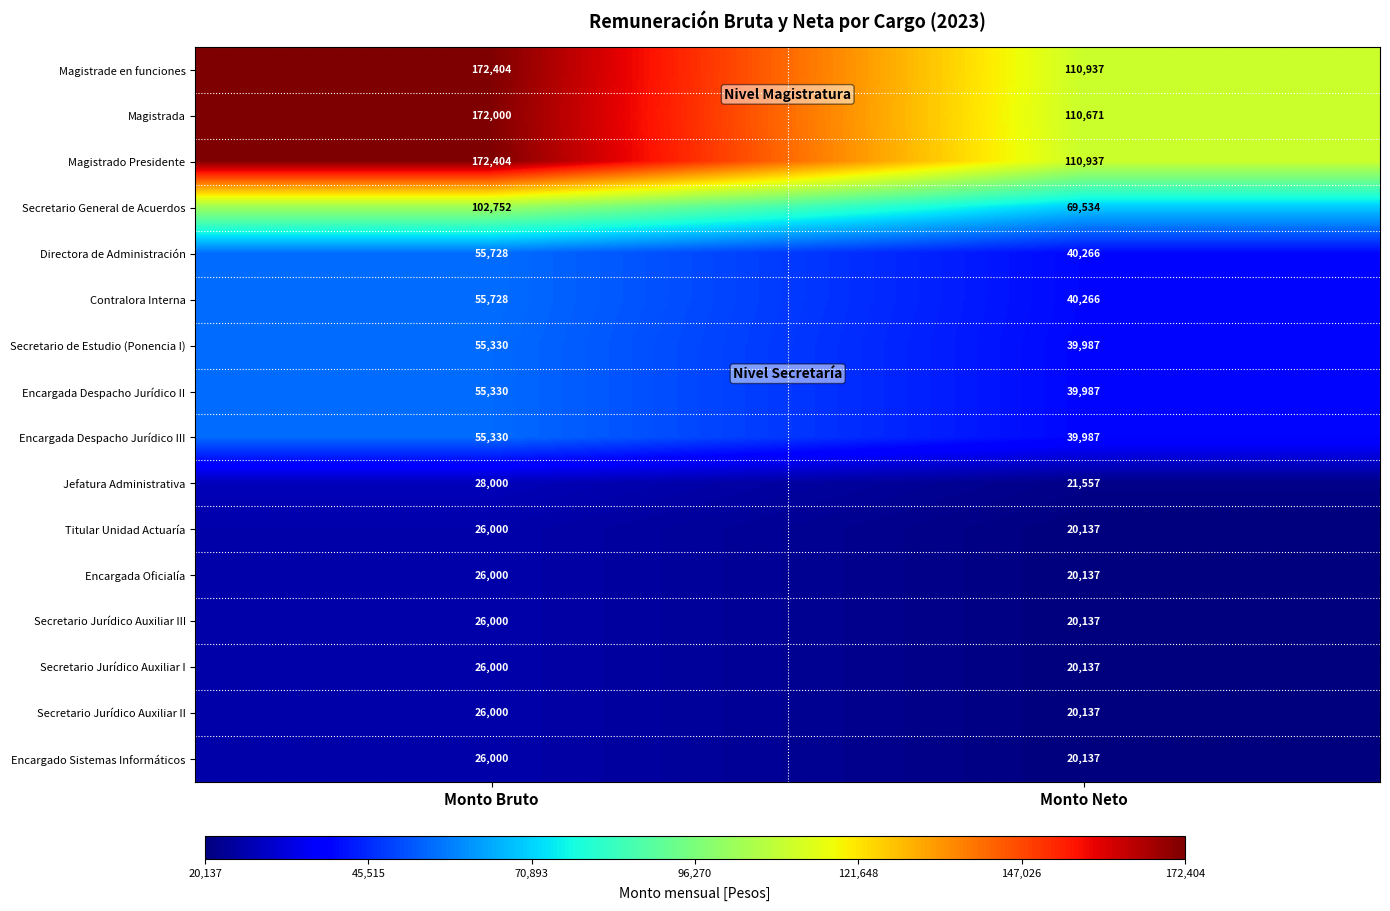

Where is Secretario Jurídico Auxiliar III nearest to the value 23068?

Monto Neto